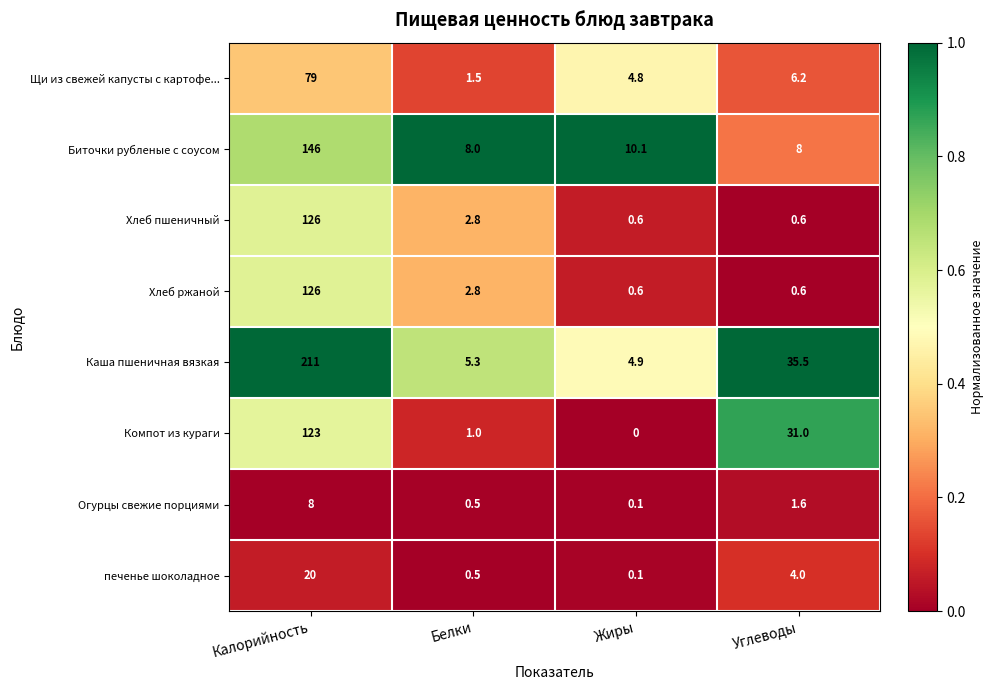

The Компот из кураги series shows 0.6 at Белки. True or false?

False